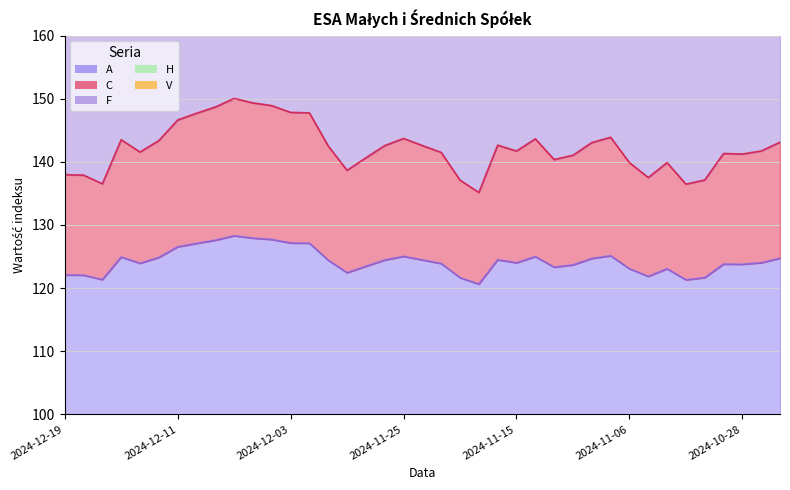

The H series shows 255.0 at 2024-10-28. True or false?

True